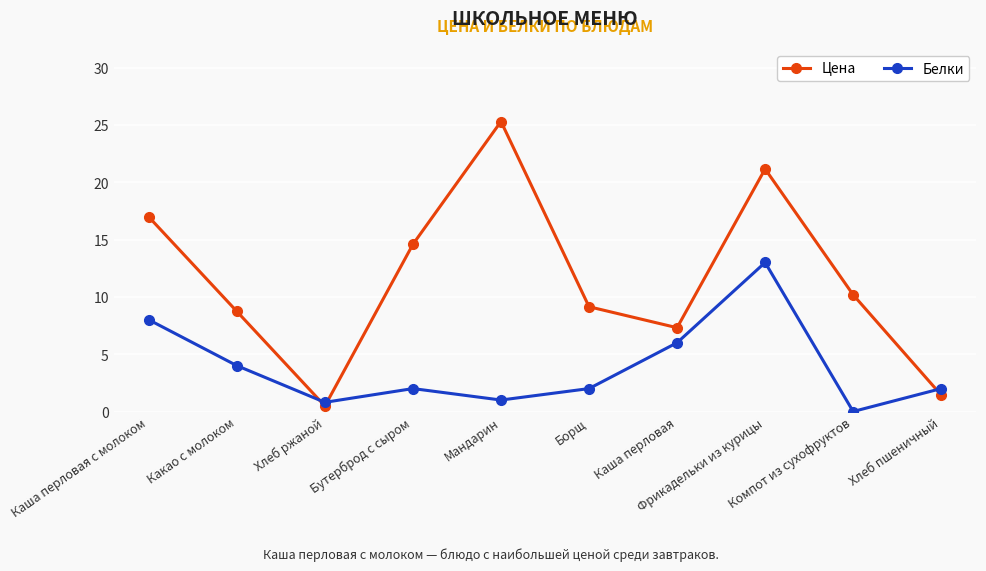

After their last crossing, which series has the higher values: Белки or Цена?

Белки